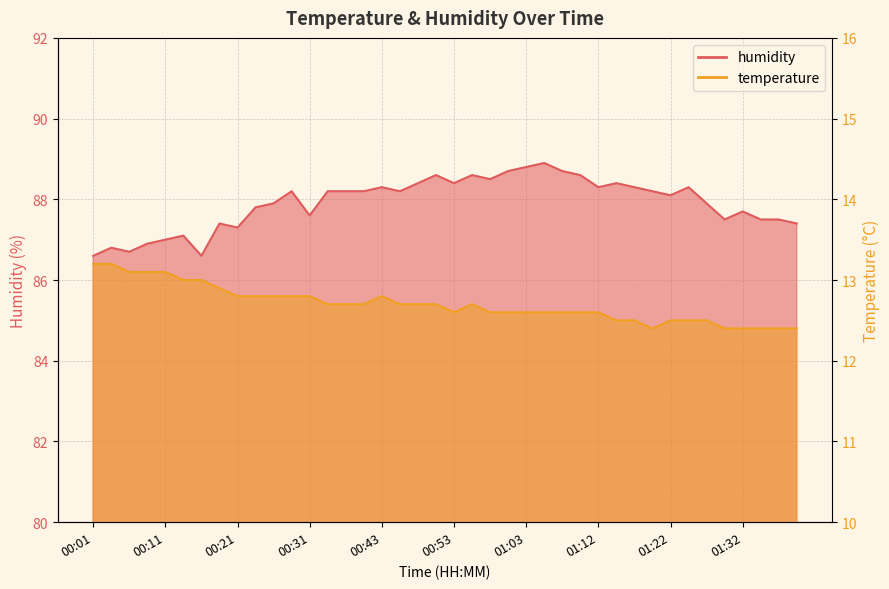

What is the approximate value of temperature at 00:48?

12.7